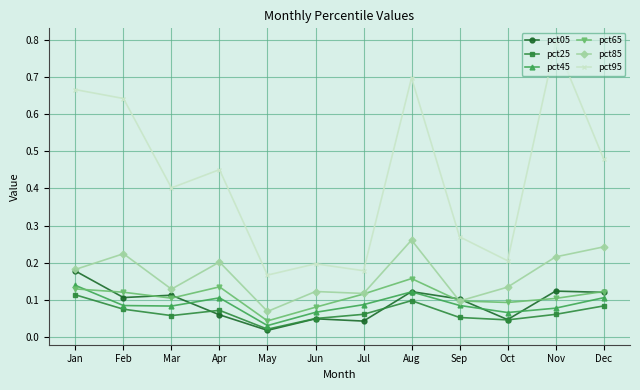

Where is the first local maximum for pct25?

Apr